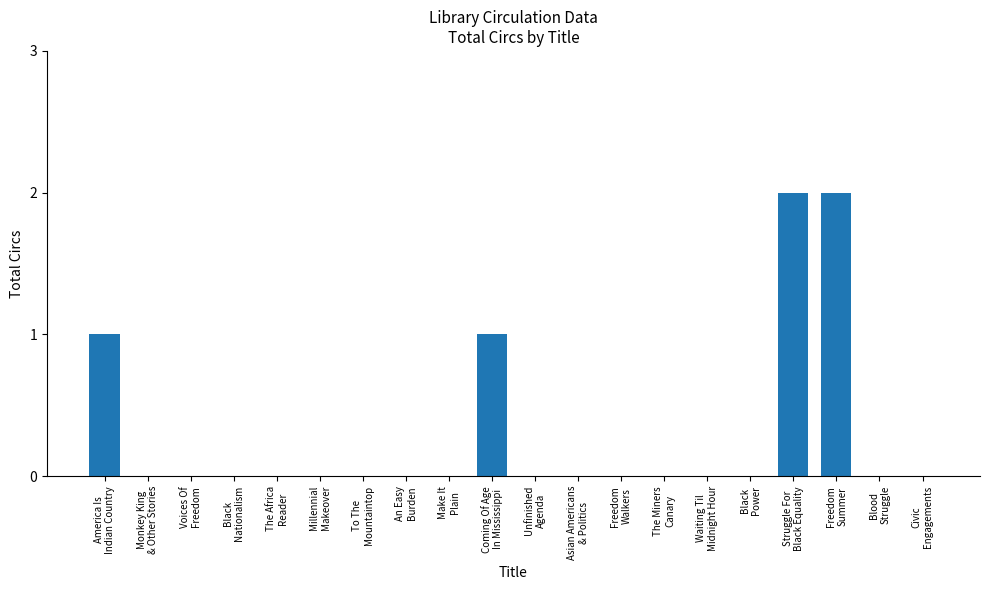

How many series are shown in this chart?

1